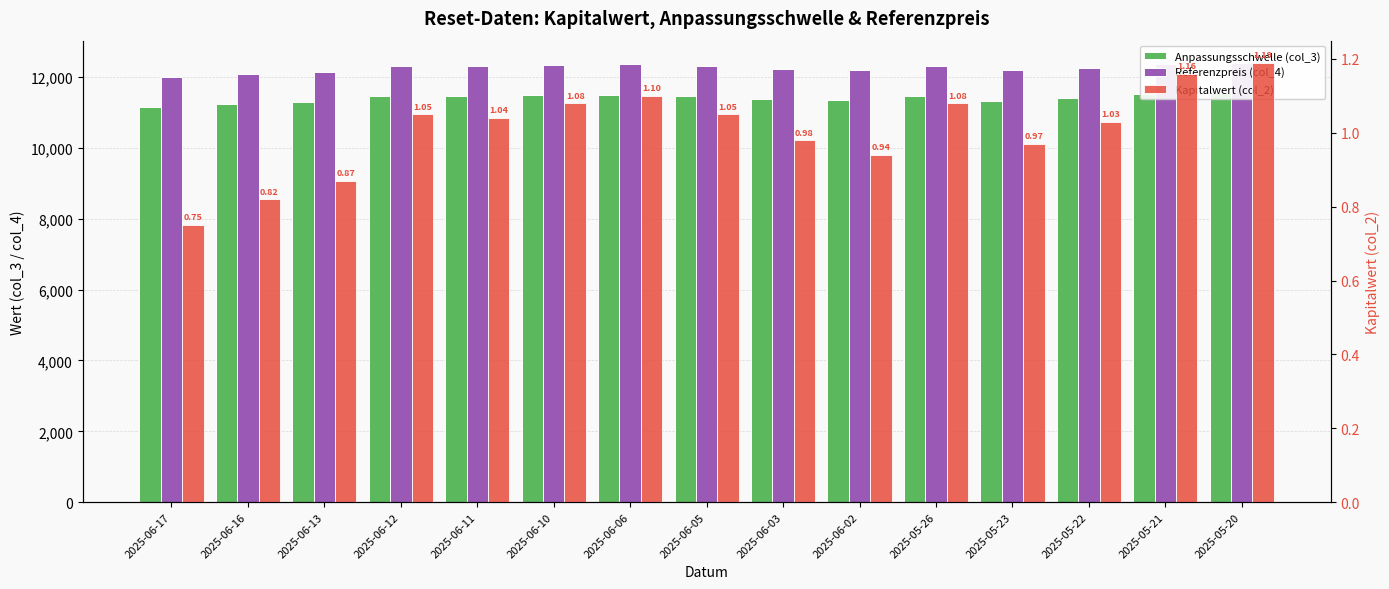

List the series in order of their peak value, lowest first.

Kapitalwert (col_2), Anpassungsschwelle (col_3), Referenzpreis (col_4)